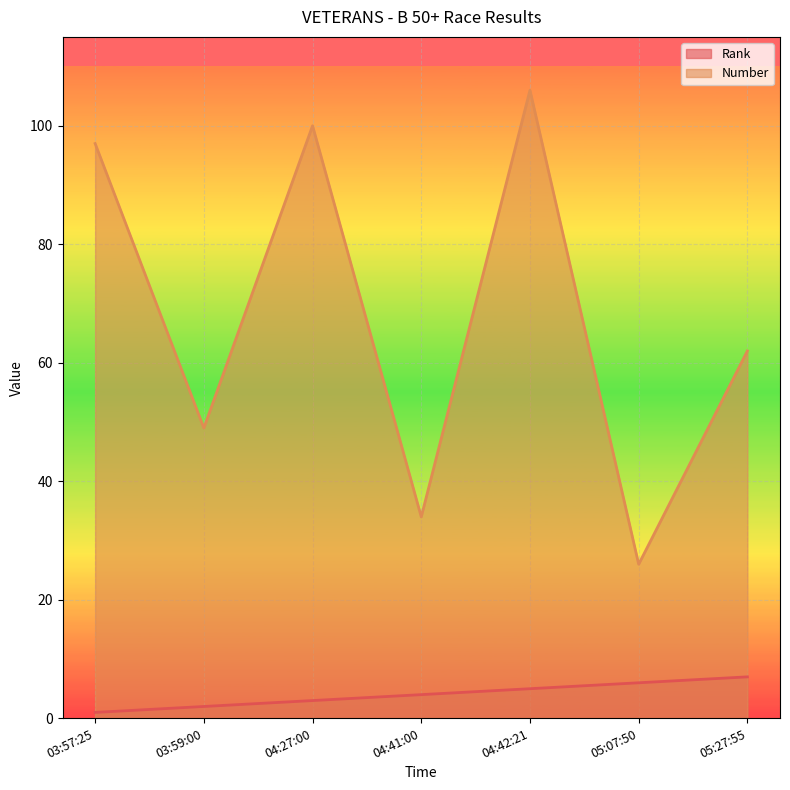

At which label does Number reach its minimum?

05:07:50